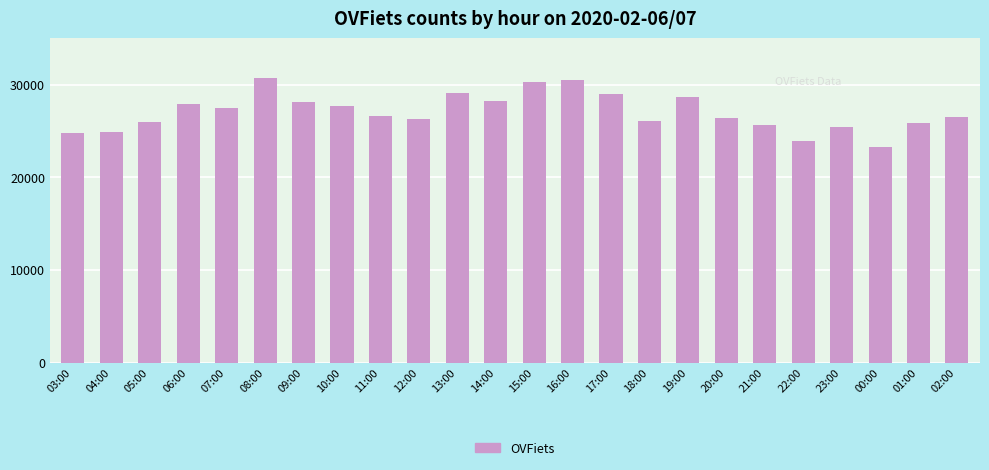

Is it true that the value at 13:00 is 40185?

False